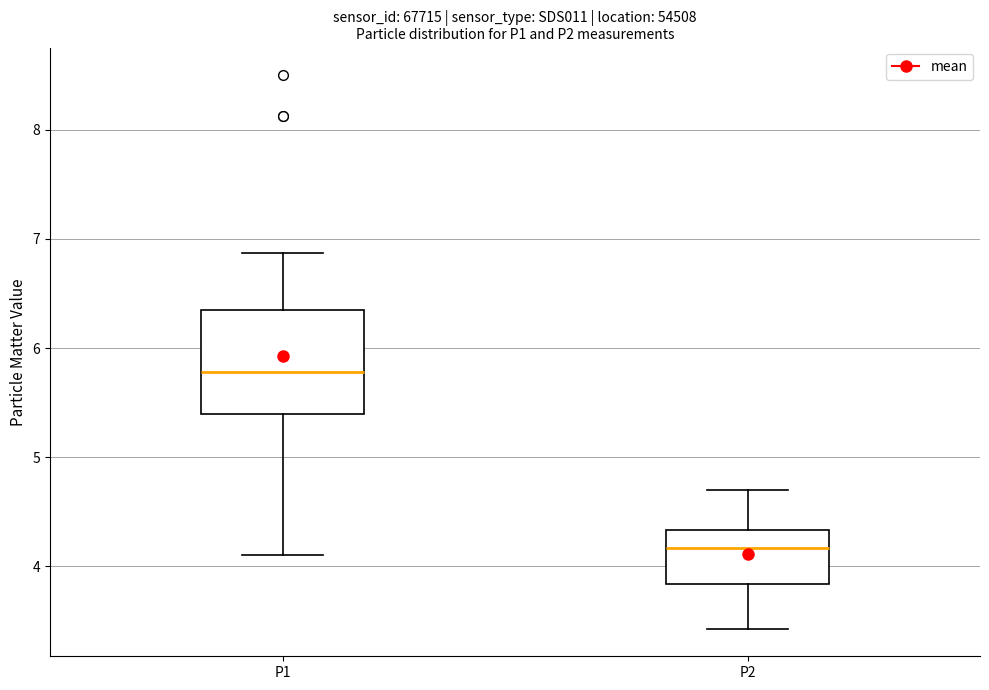

Comparing the boxes themselves (not the whiskers), which one is the tallest?

P1